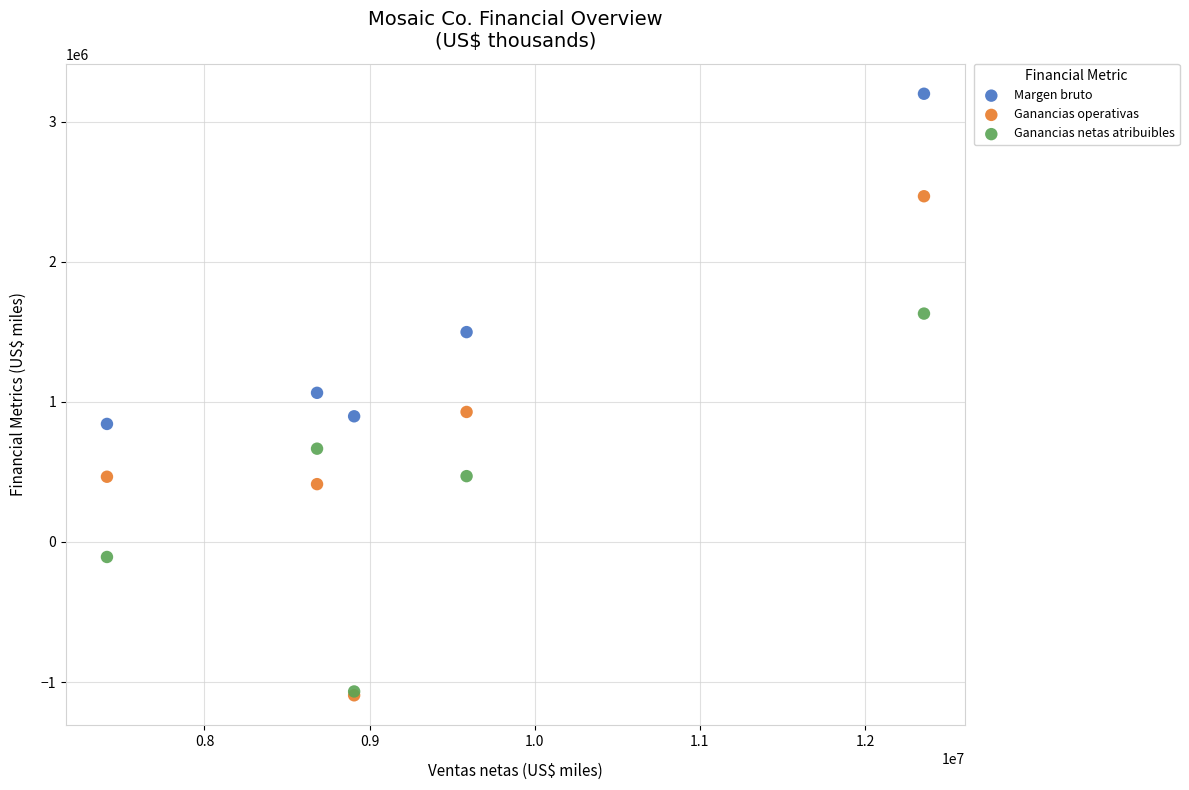

In the Margen bruto series, what Y value is closest to 2021550?

1498400